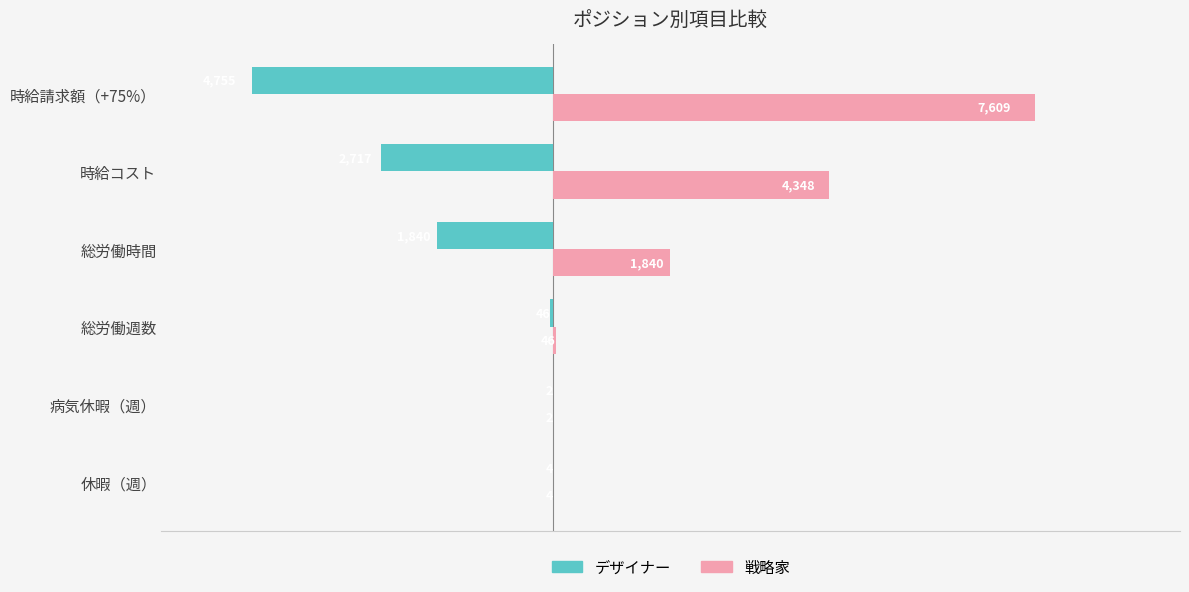

Which series changed the most between 休暇（週） and 時給コスト?

戦略家